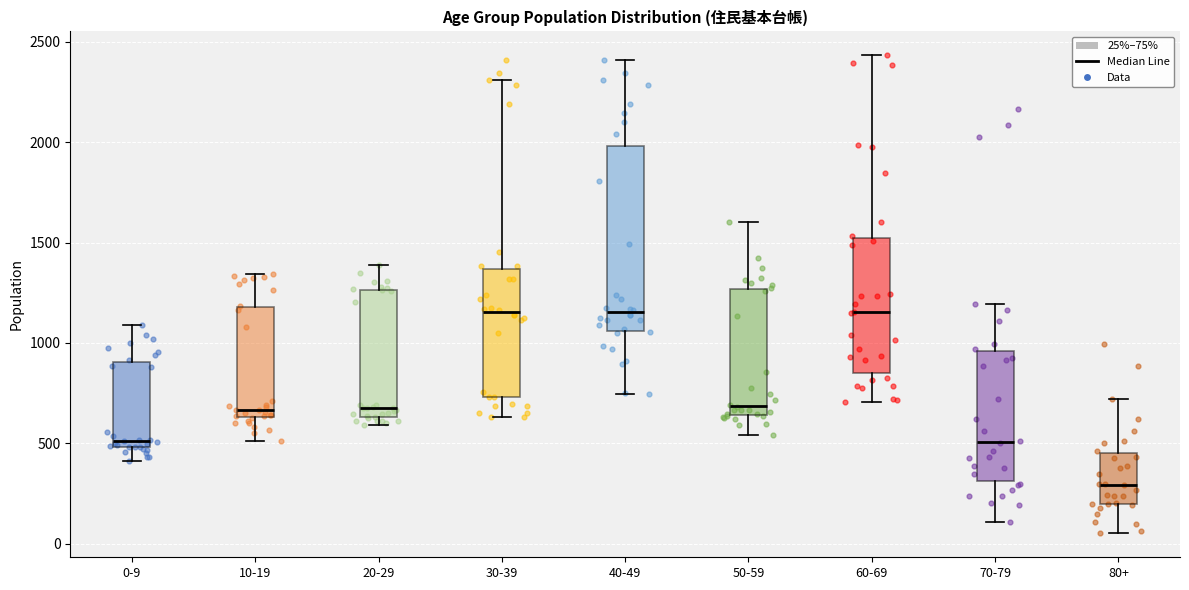

Comparing the boxes themselves (not the whiskers), which one is the tallest?

40-49